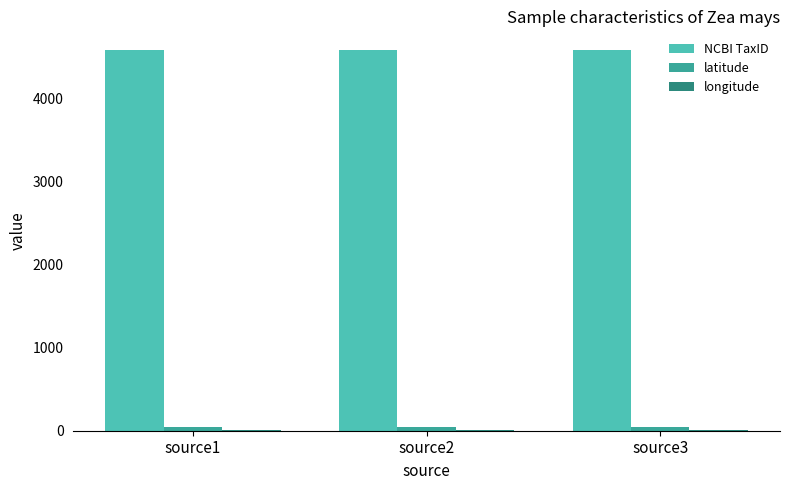

What is the approximate value of NCBI TaxID at source3?

4577.0